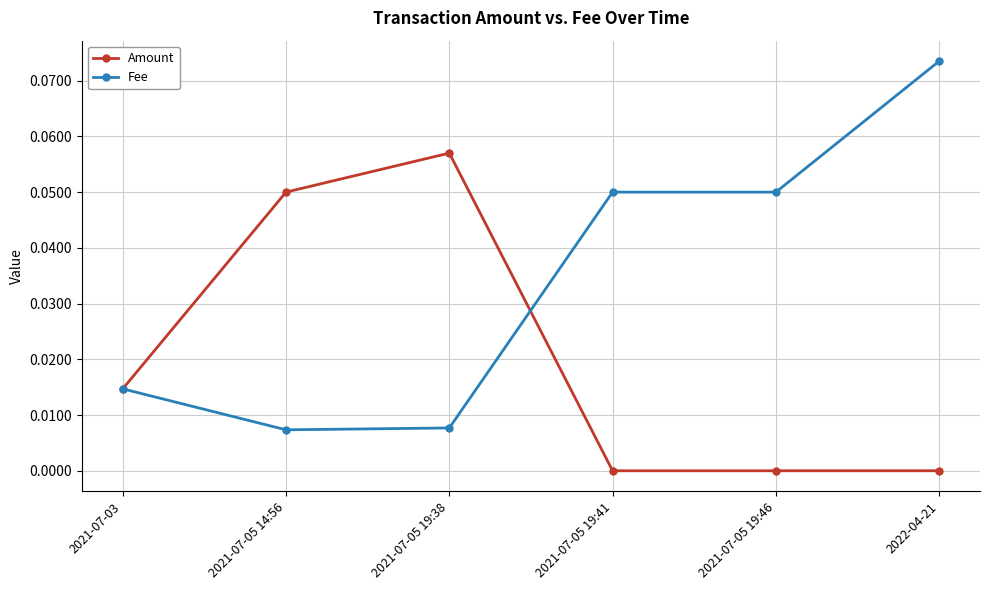

What position from the right is 2022-04-21?

1